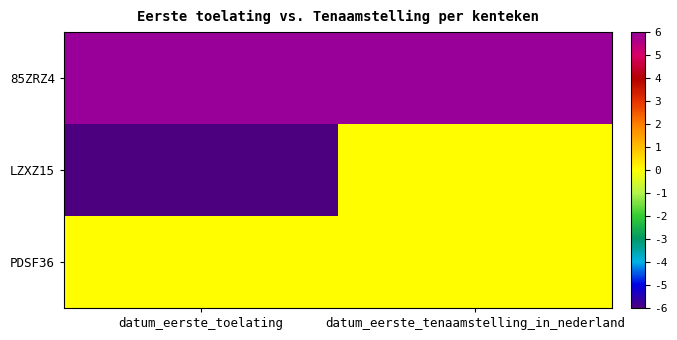

Reading left to right, what are all the values shown in this chart?

85ZRZ4: datum_eerste_toelating=6	datum_eerste_tenaamstelling_in_nederland=16
LZXZ15: datum_eerste_toelating=-6	datum_eerste_tenaamstelling_in_nederland=0
PDSF36: datum_eerste_toelating=0	datum_eerste_tenaamstelling_in_nederland=0